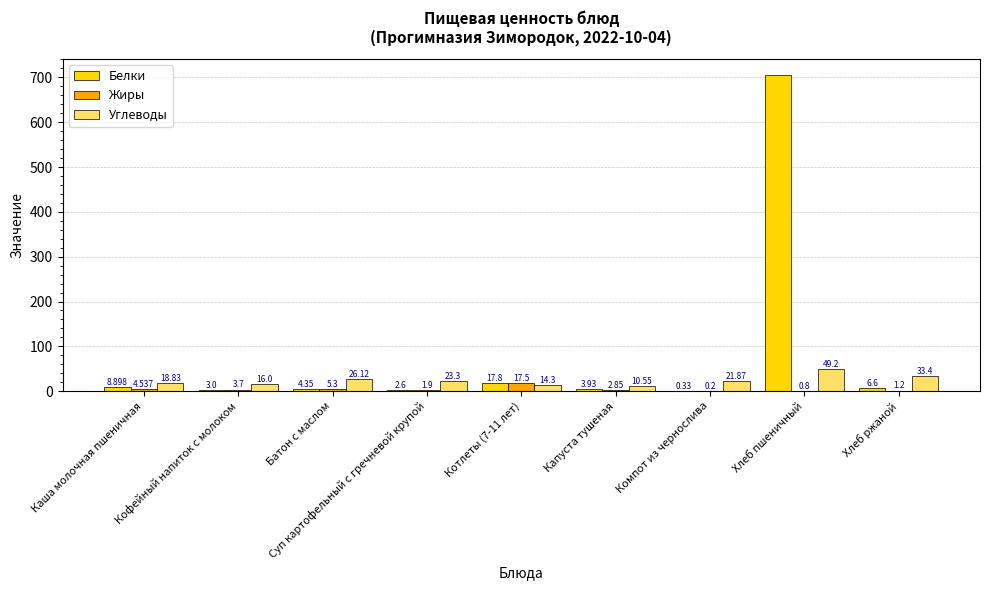

Which series has the widest spread of values?

Белки